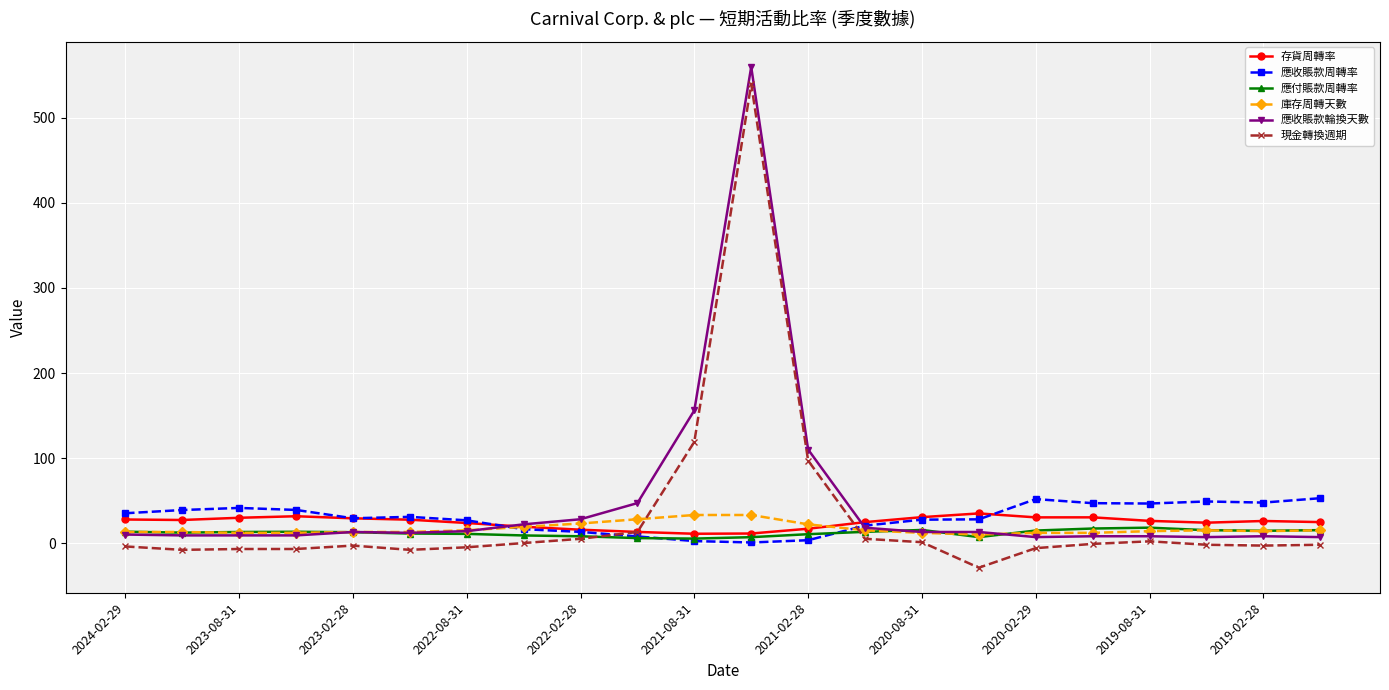

In 應付賬款周轉率, how many points are lower than both neighbors (excluding endpoints)?

4